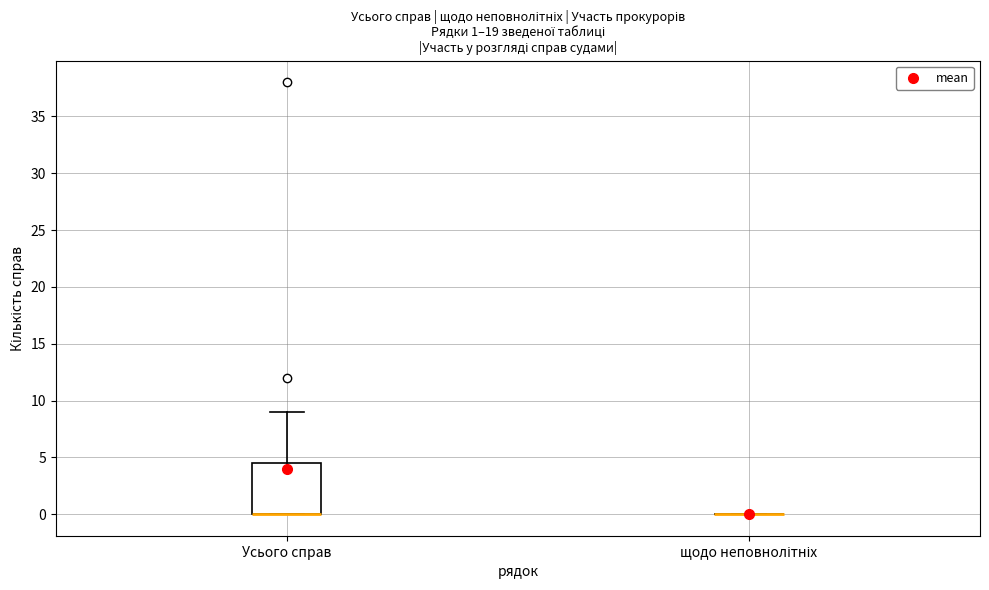

Which box is the tallest, from its lower edge to its upper edge?

Усього справ